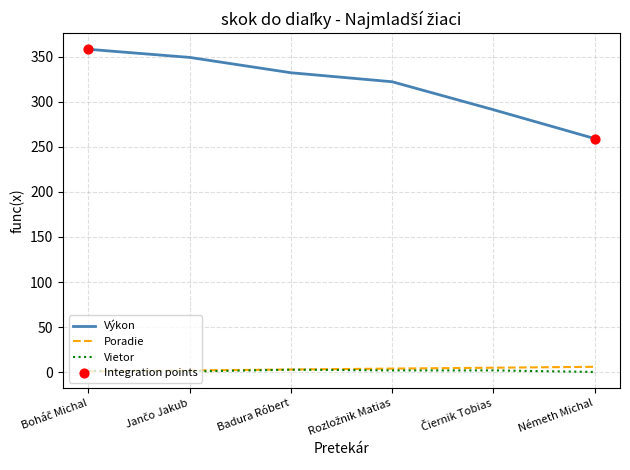

Which series has the widest spread of values?

Výkon